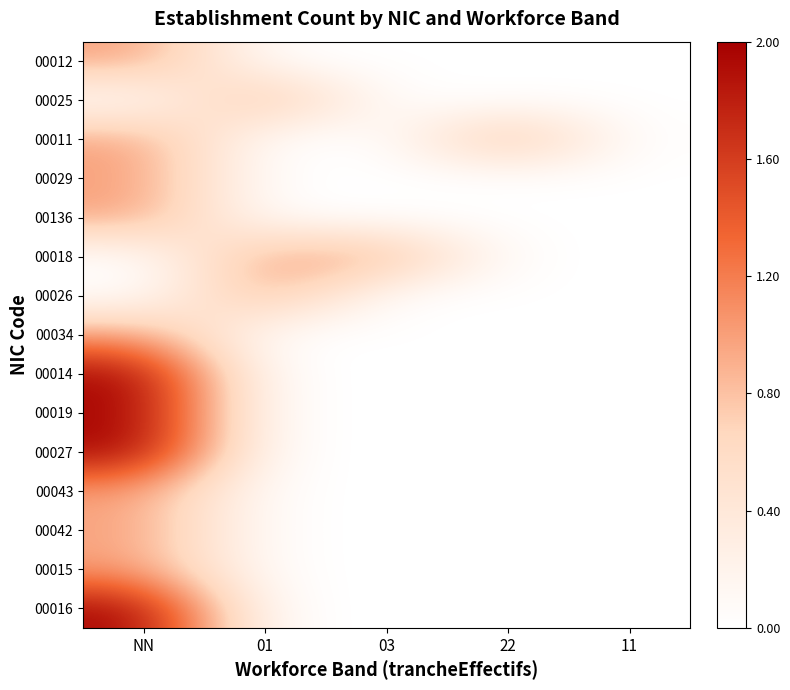

Which series has the widest spread of values?

00014